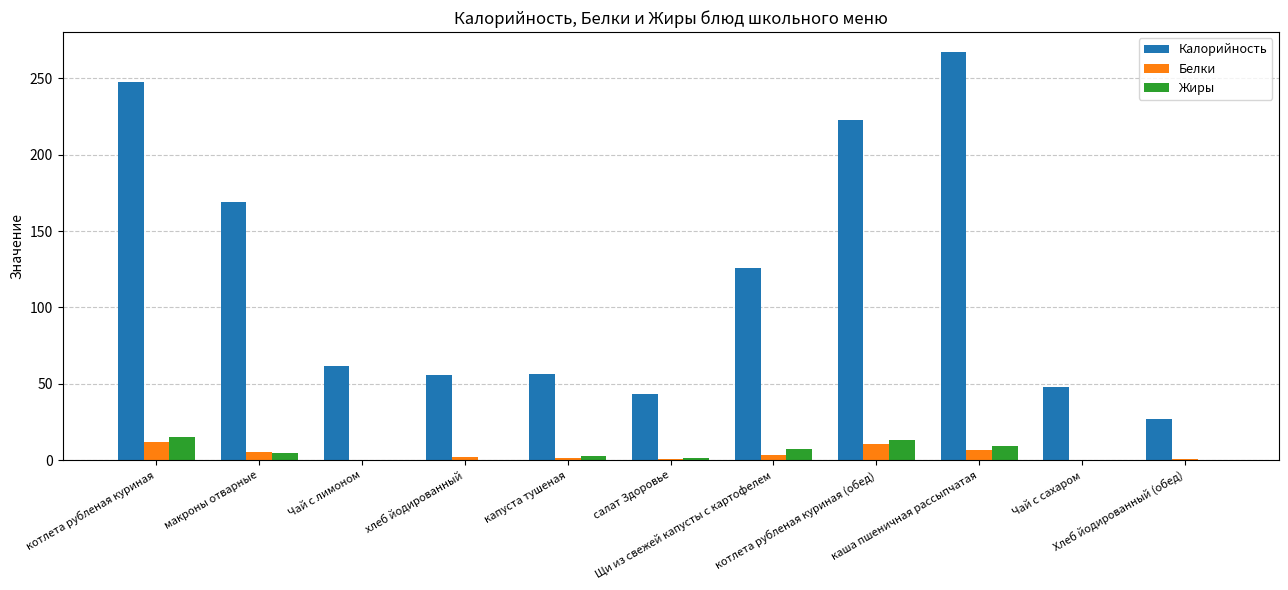

Which series has the largest total across all categories?

Калорийность